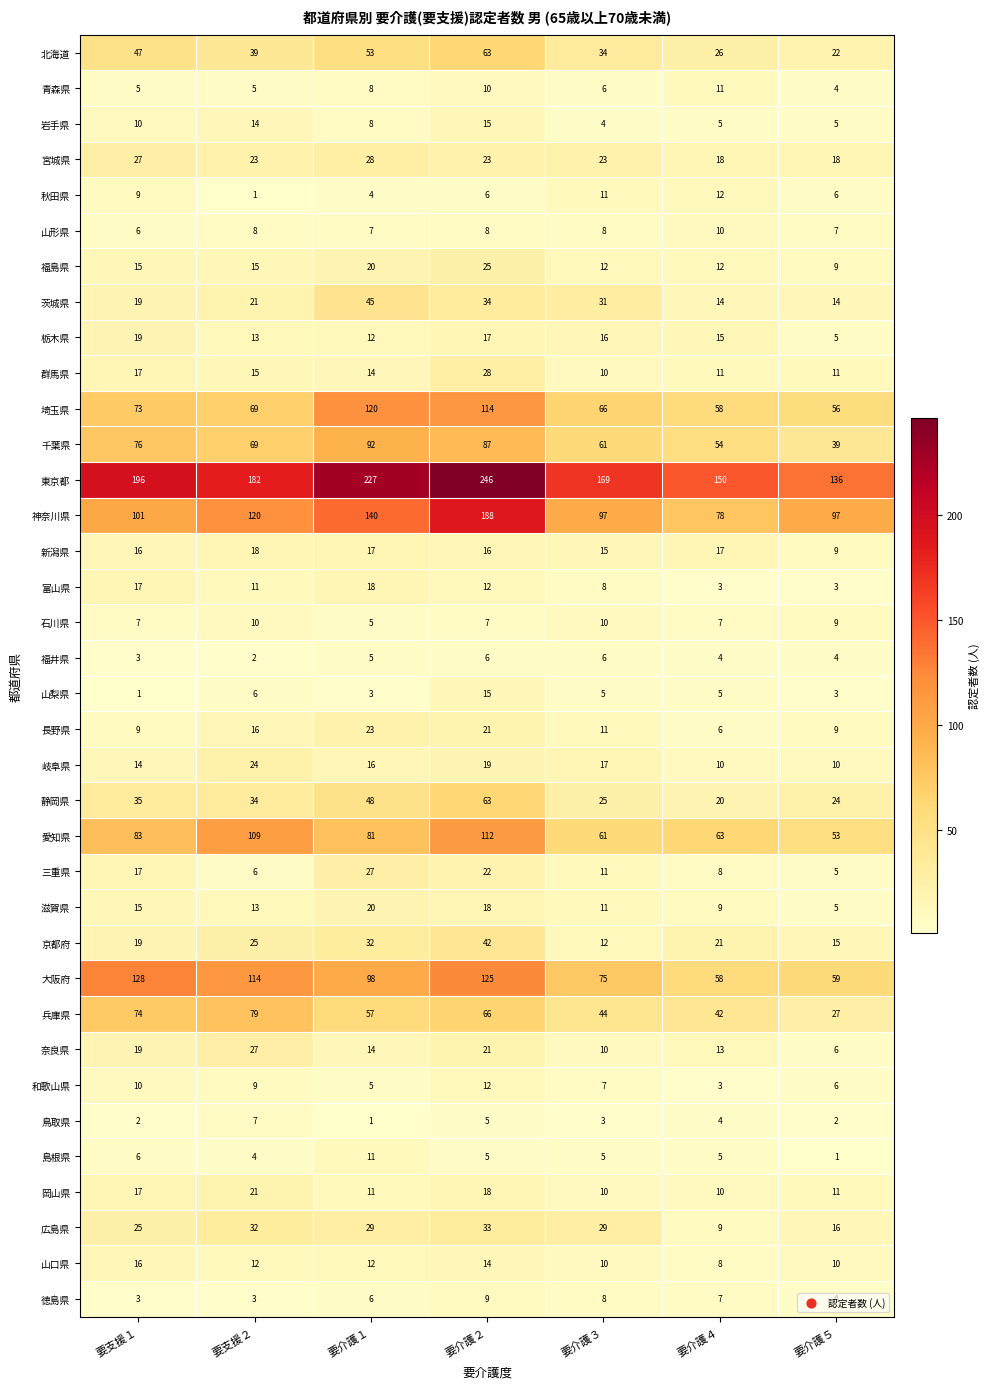

At which label does 栃木県 reach its peak?

要支援１